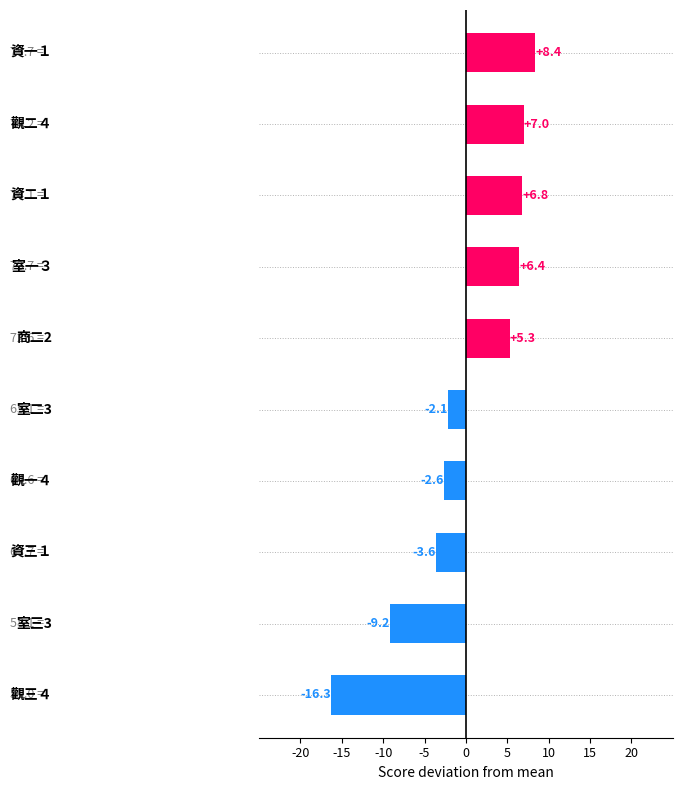

What is the value of the 3rd bar from the top?

6.8